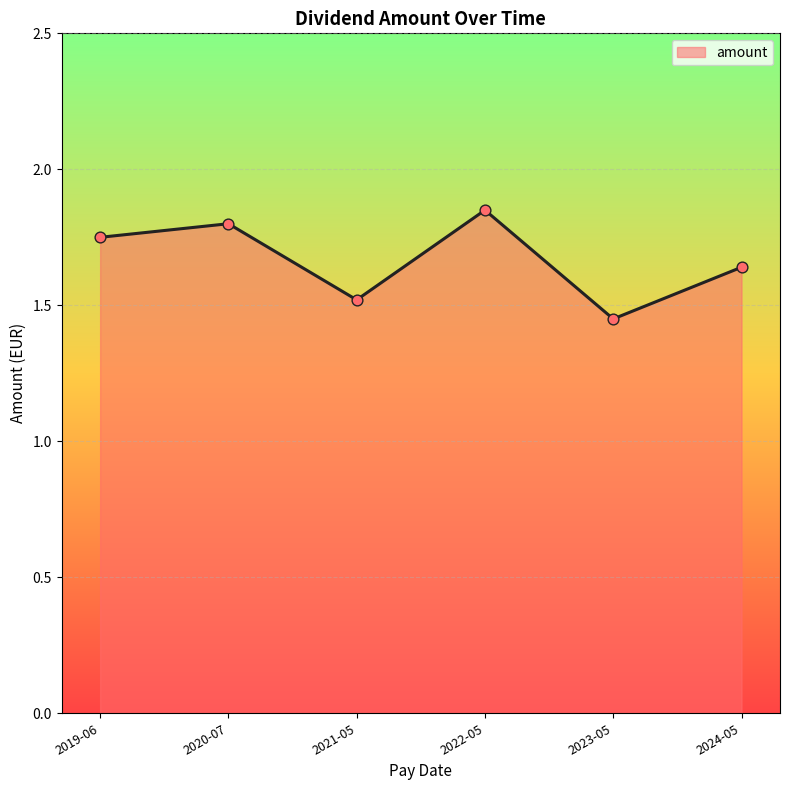

Between 2022-05 and 2021-05, which is larger?

2022-05